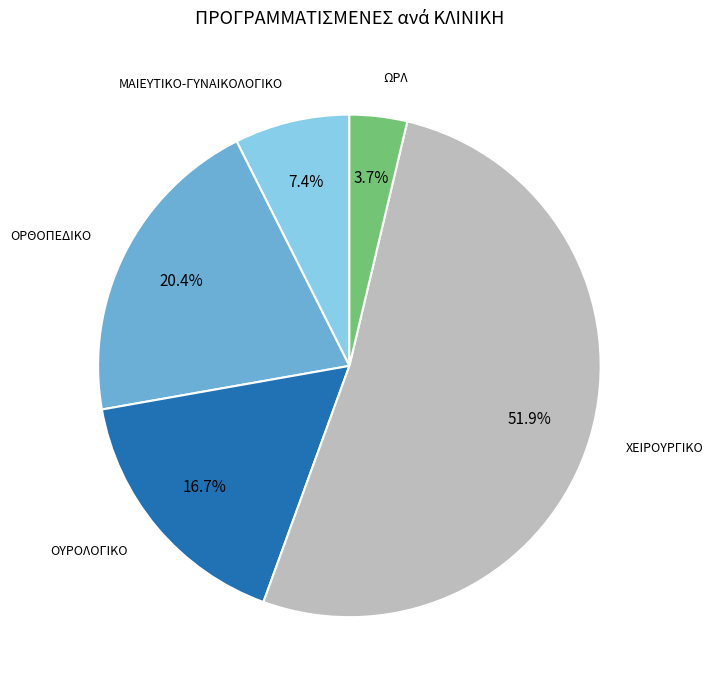

Count the number of slices in the pie.

5